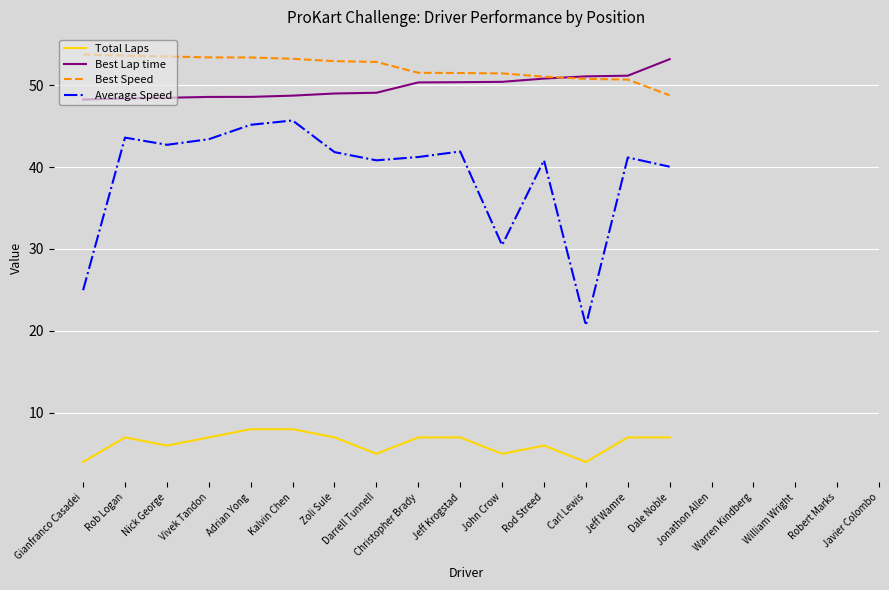

What is the minimum value for Average Speed?

20.7